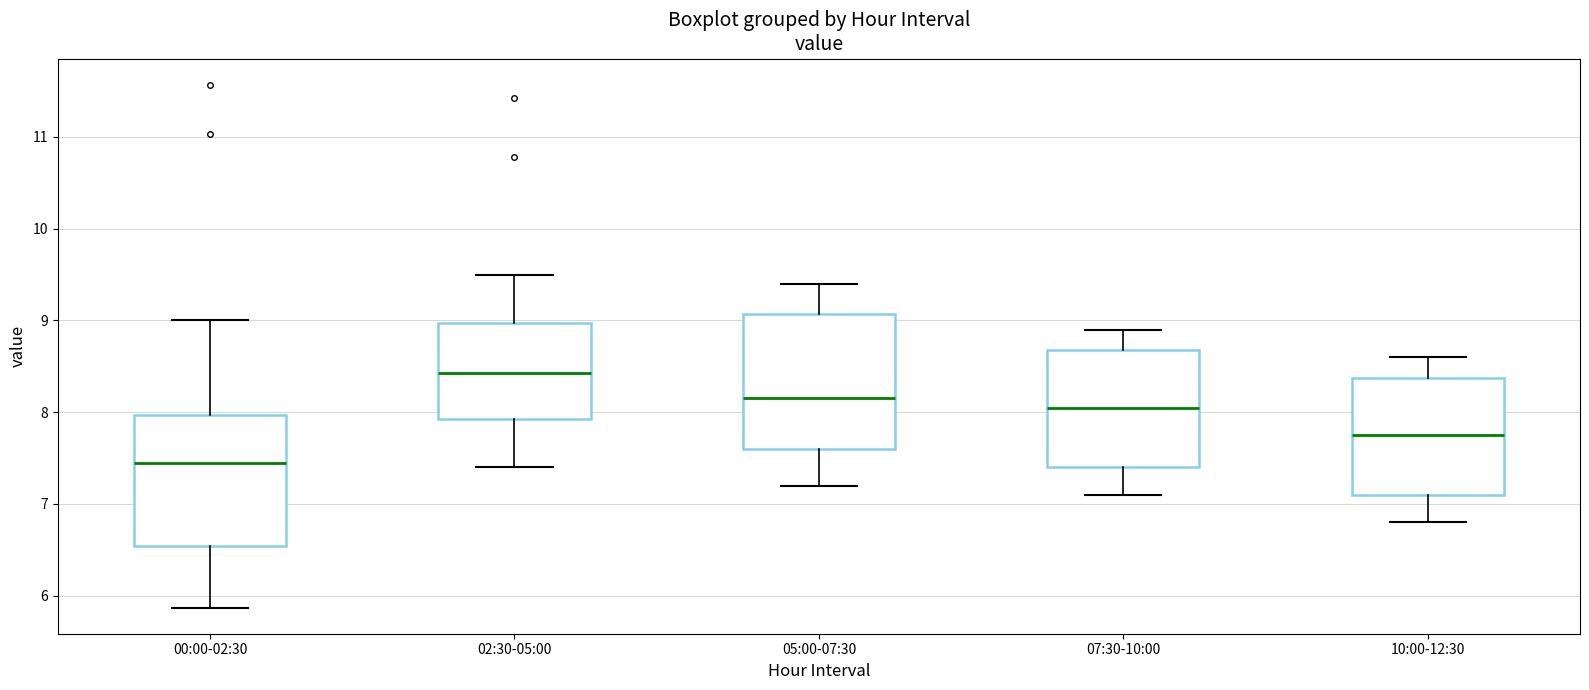

Which box's median line is the lowest?

00:00-02:30